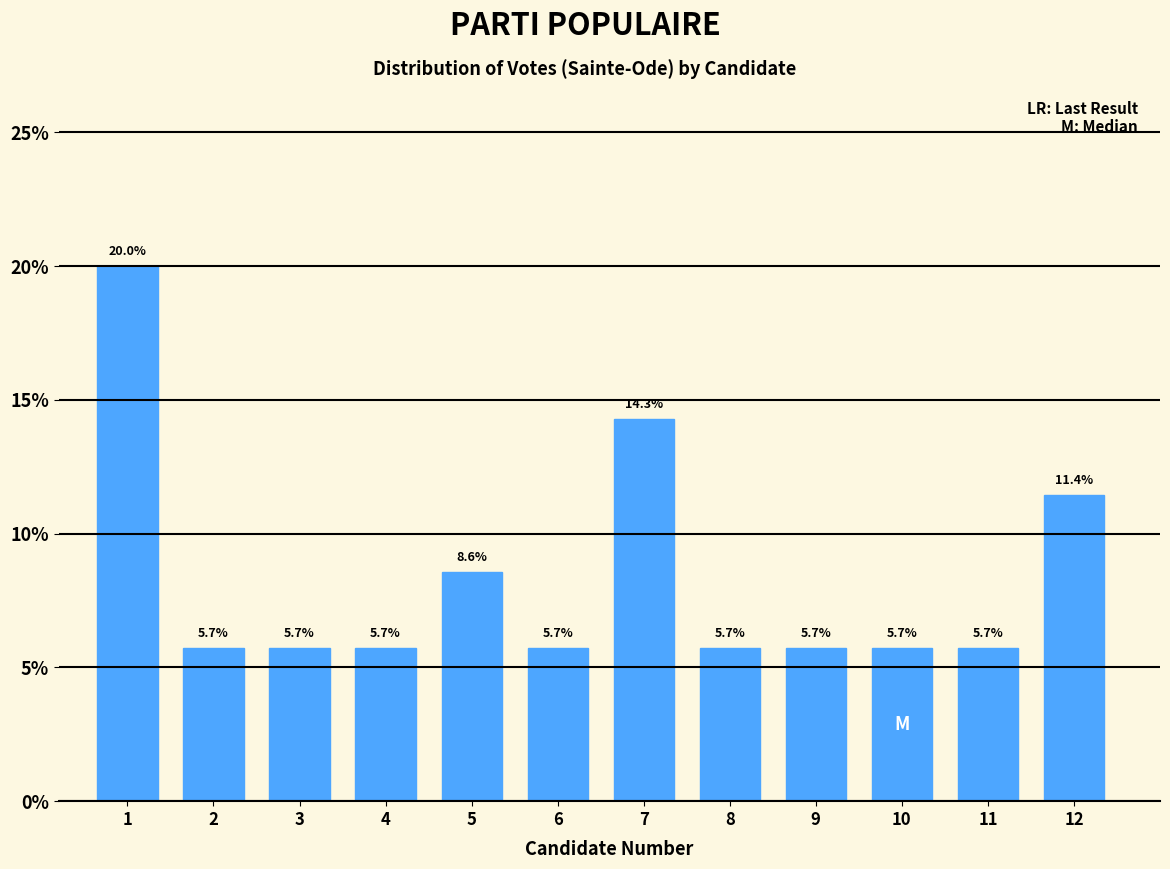

Reading right to left, extract all data points from this chart.

12=11.4	11=5.7	10=5.7	9=5.7	8=5.7	7=14.3	6=5.7	5=8.6	4=5.7	3=5.7	2=5.7	1=20.0